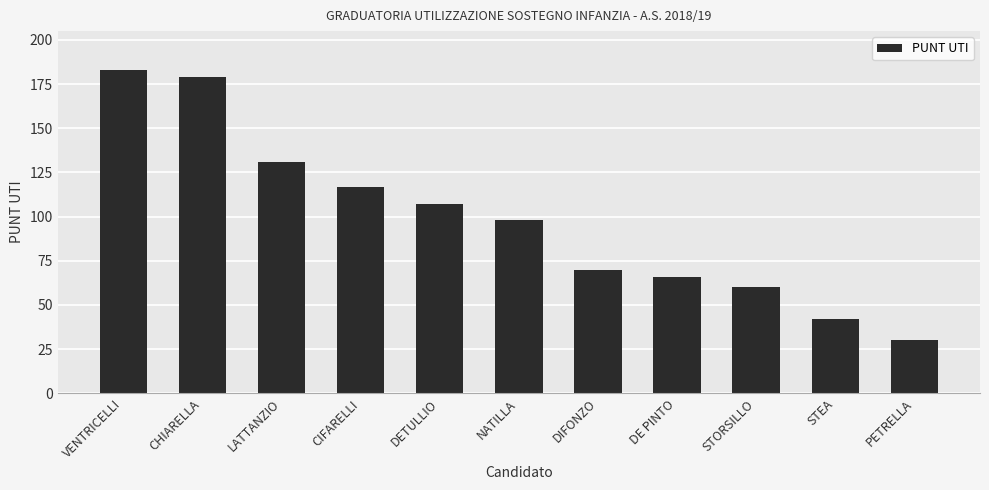

Rank the categories by value from lowest to highest.

PETRELLA, STEA, STORSILLO, DE PINTO, DIFONZO, NATILLA, DETULLIO, CIFARELLI, LATTANZIO, CHIARELLA, VENTRICELLI